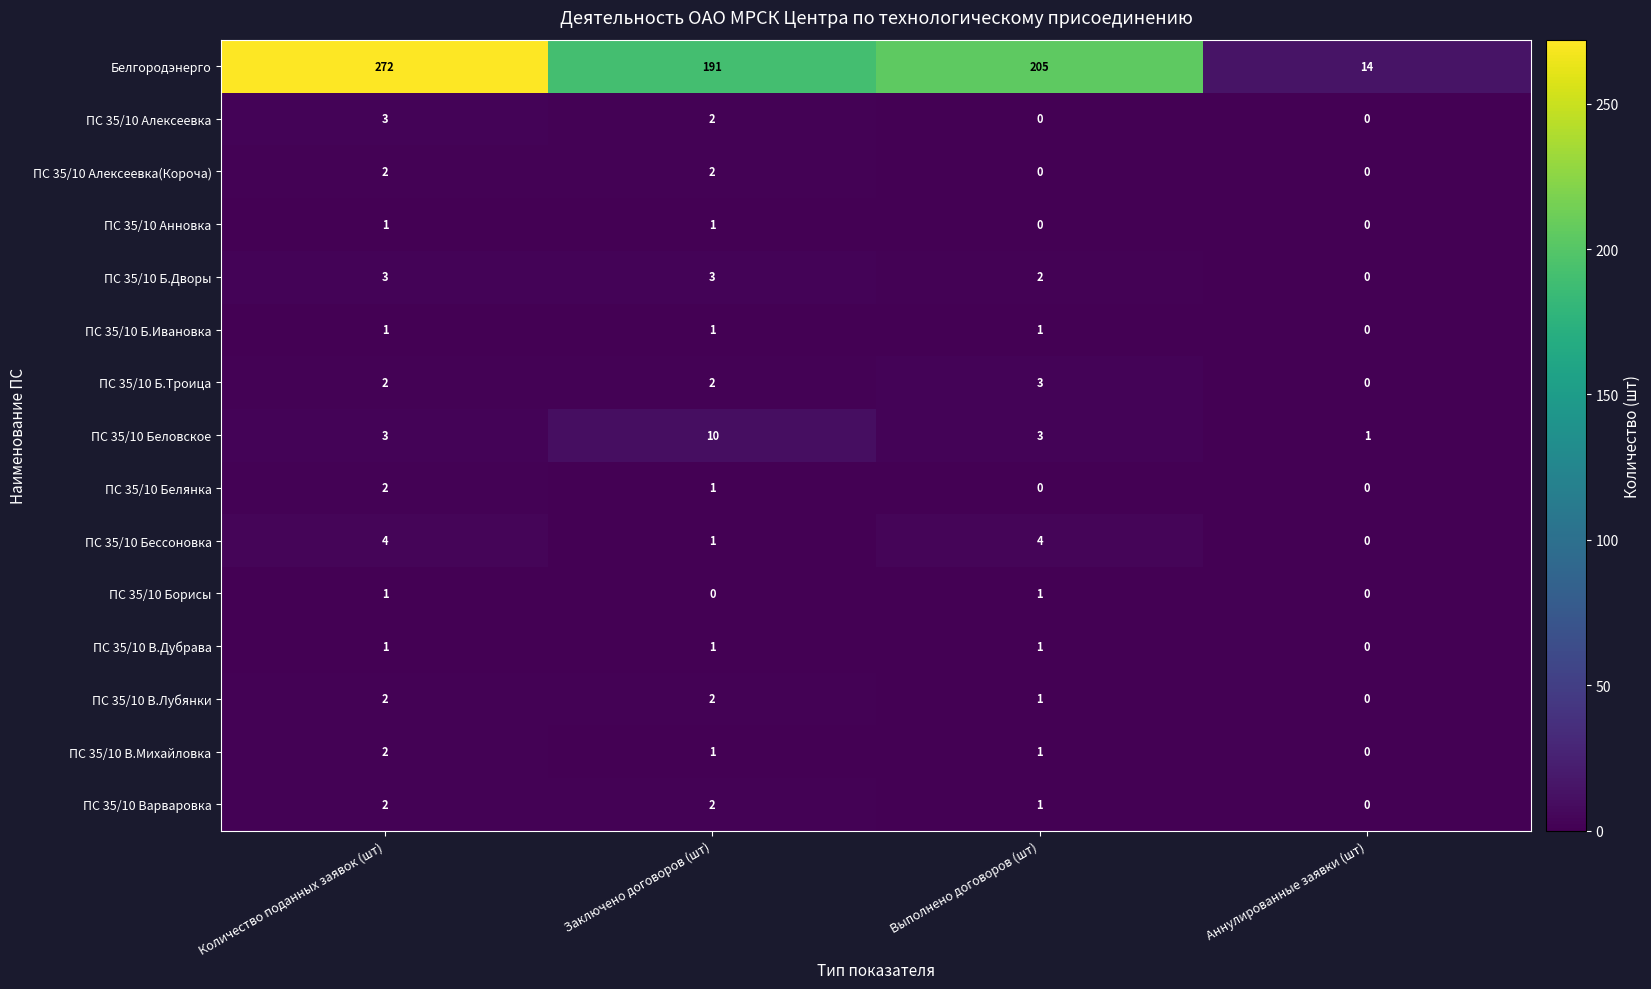

At how many categories does at least one series exceed 16?

3